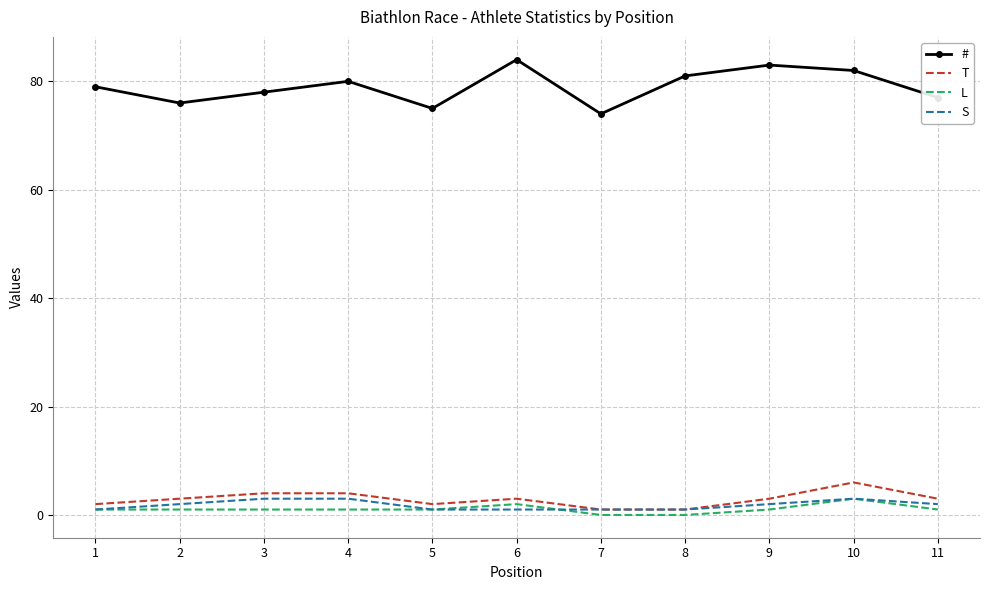

Which series has the largest total across all categories?

#